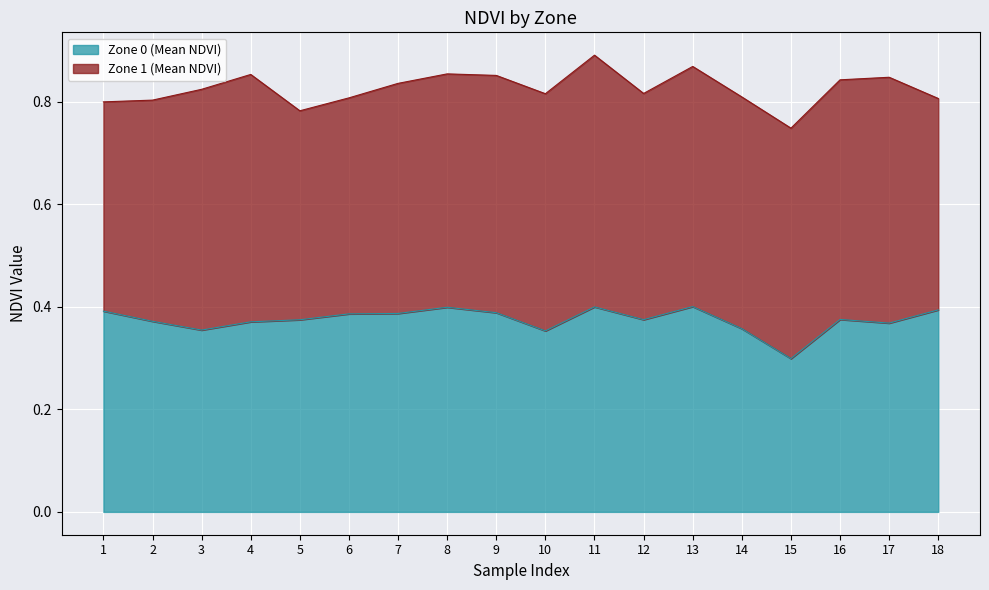

Rank the categories by value from highest to lowest.

13, 11, 8, 18, 1, 9, 7, 6, 16, 12, 5, 2, 4, 17, 14, 3, 10, 15